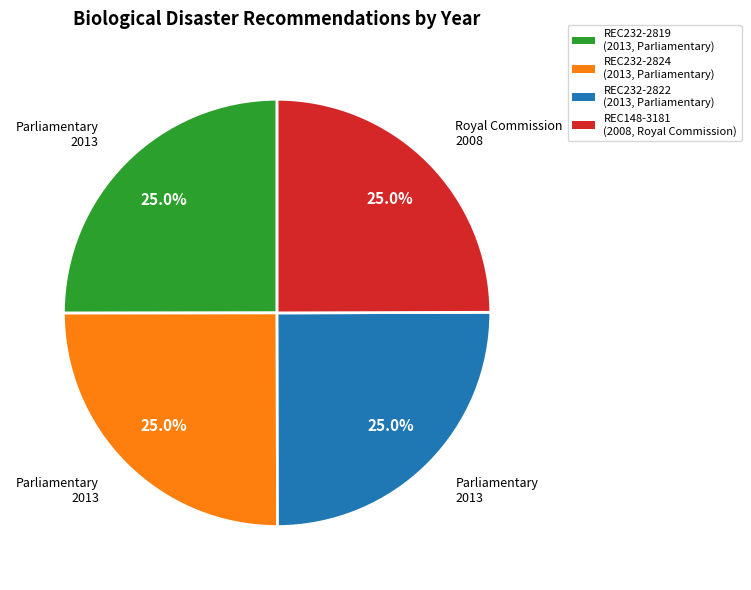

Is it true that Federal (2013) - REC232-2819 is 36% of the pie?

False